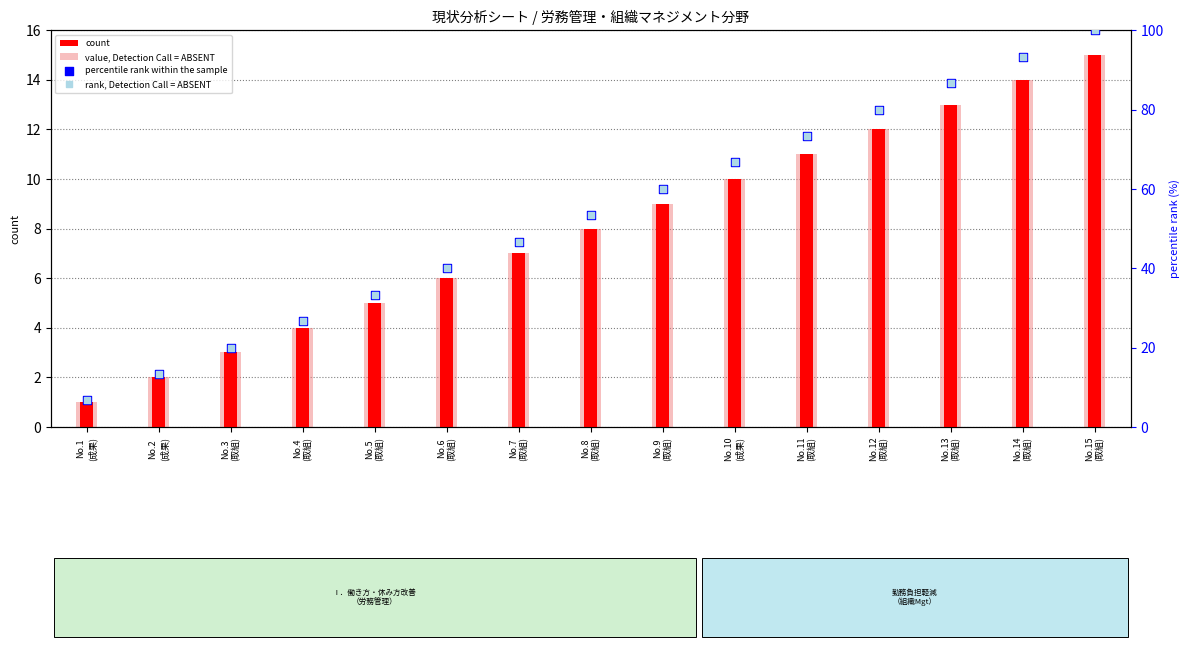

Which series reaches the minimum Y coordinate?

count